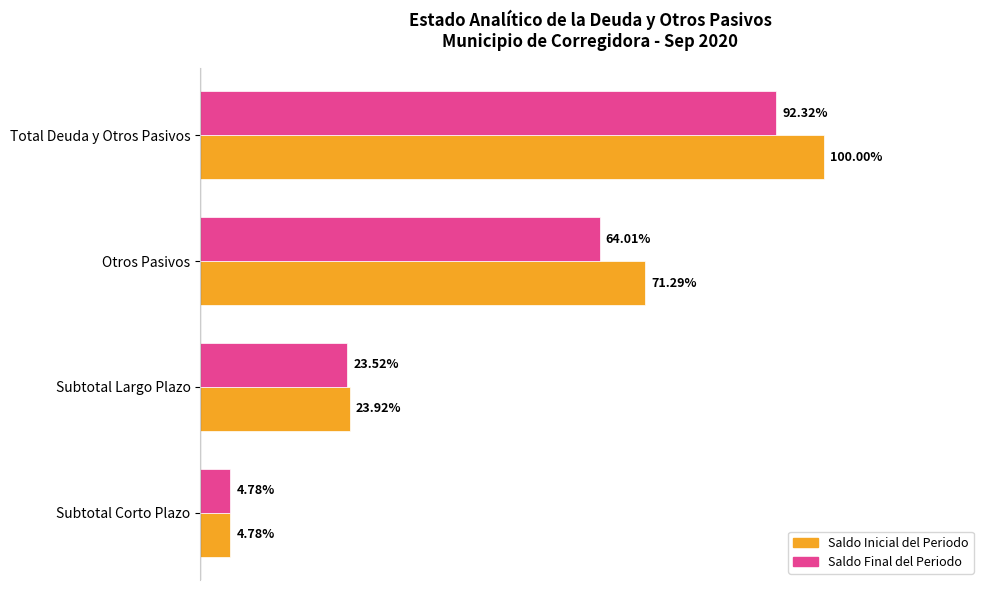

What are all the series names shown in the legend?

Saldo Inicial del Periodo, Saldo Final del Periodo